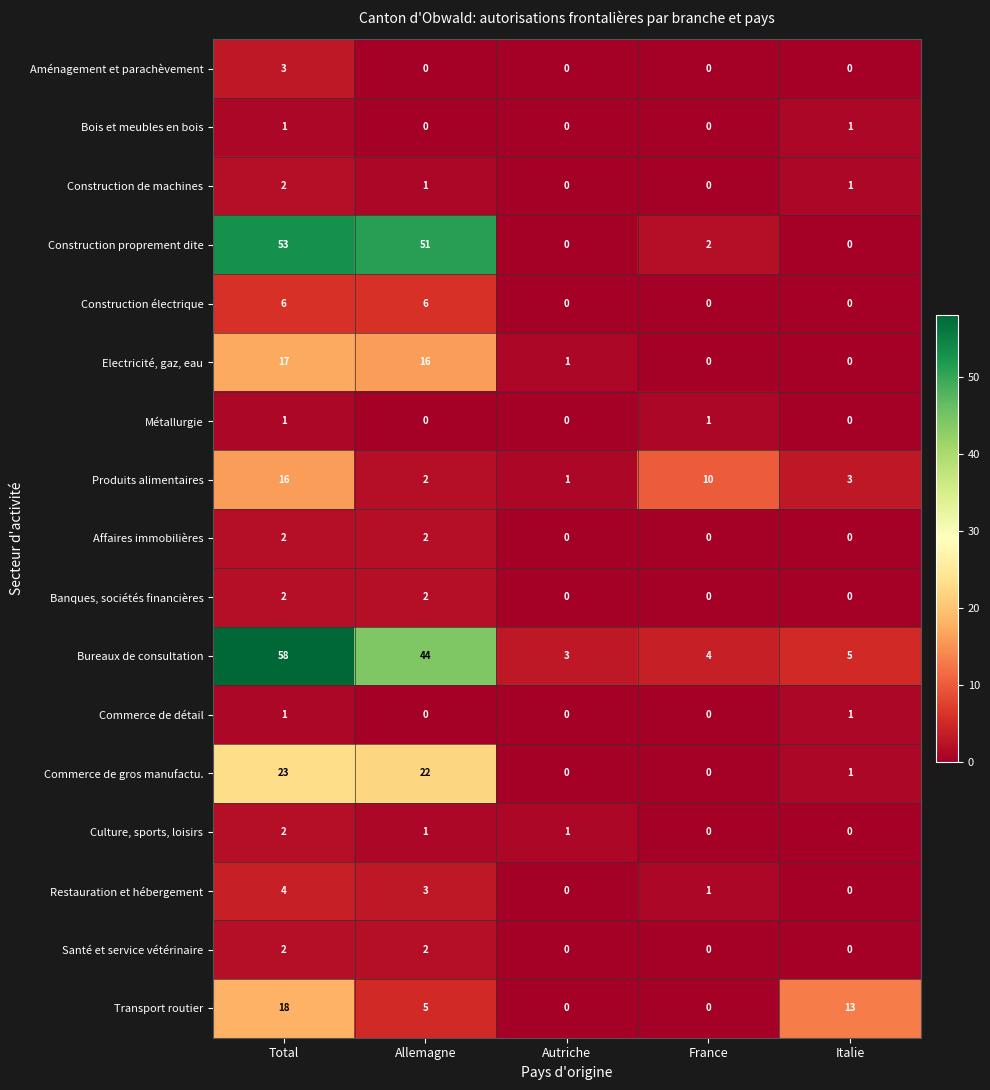

Between Allemagne and France, which series saw the biggest shift?

Construction proprement dite